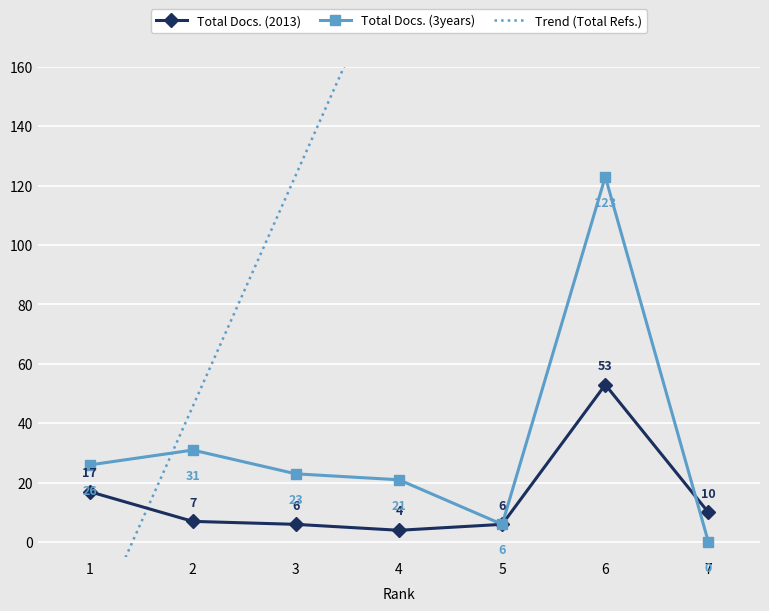

How many lines are shown in the chart?

3